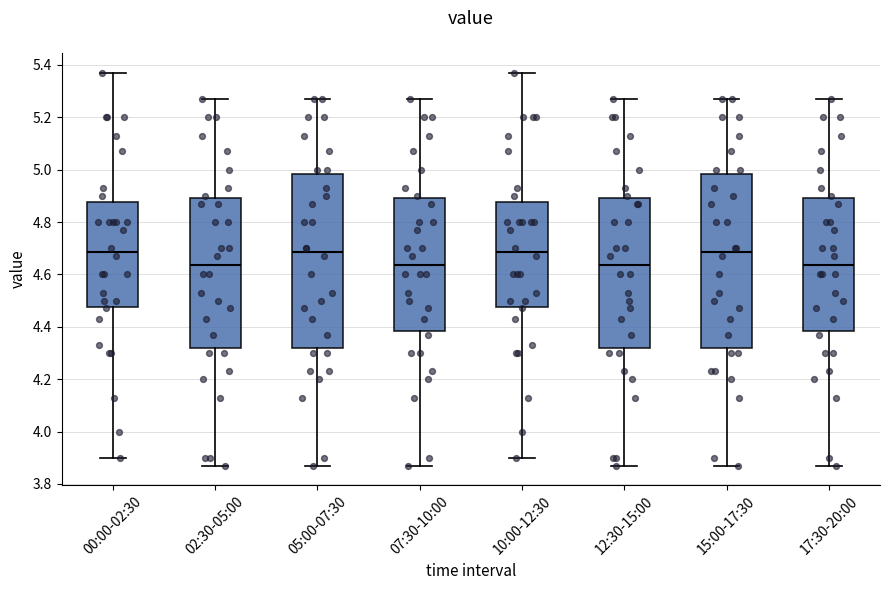

Reading left to right, transcribe this box plot: for each box, give where its median line is, the range the box spans, and where its two whiskers end, as read against the y-axis. The values are not printed on the chart, so give them approximately, as read against the axis.

00:00-02:30: median 4.68, box 4.48 to 4.88, whiskers 3.90 to 5.38
02:30-05:00: median 4.64, box 4.32 to 4.90, whiskers 3.88 to 5.28
05:00-07:30: median 4.68, box 4.32 to 4.98, whiskers 3.88 to 5.28
07:30-10:00: median 4.64, box 4.38 to 4.90, whiskers 3.88 to 5.28
10:00-12:30: median 4.68, box 4.48 to 4.88, whiskers 3.90 to 5.38
12:30-15:00: median 4.64, box 4.32 to 4.90, whiskers 3.88 to 5.28
15:00-17:30: median 4.68, box 4.32 to 4.98, whiskers 3.88 to 5.28
17:30-20:00: median 4.64, box 4.38 to 4.90, whiskers 3.88 to 5.28